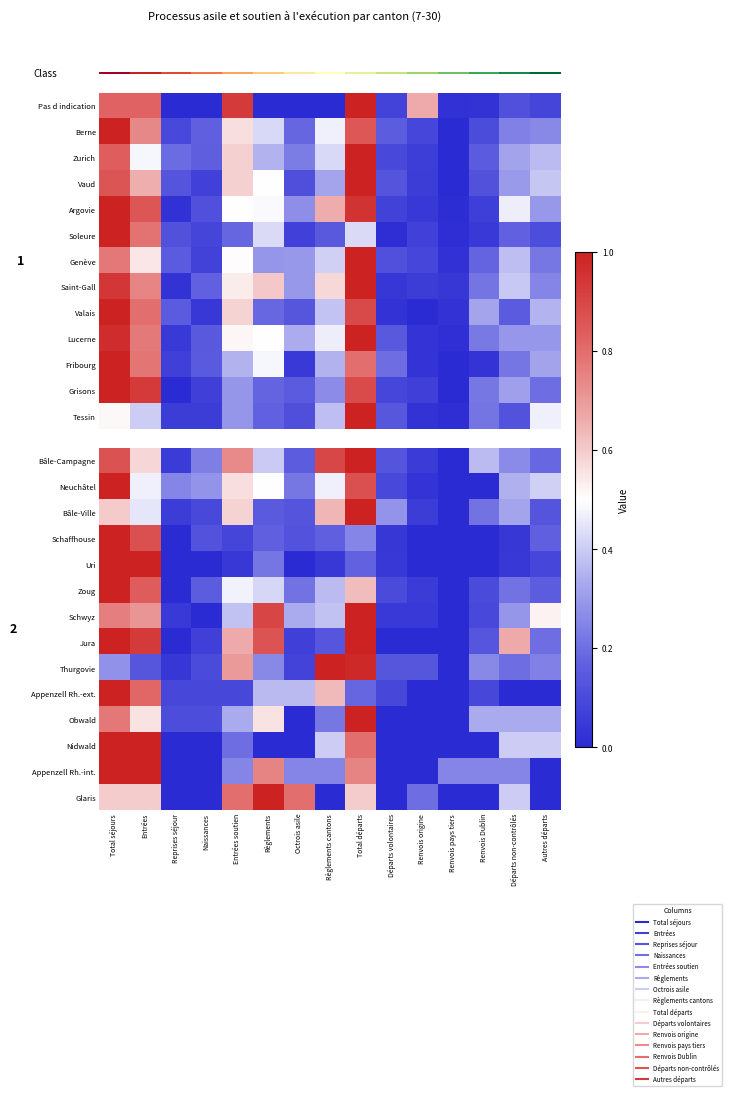

Between Entrées and Octrois asile, which is larger?

Entrées